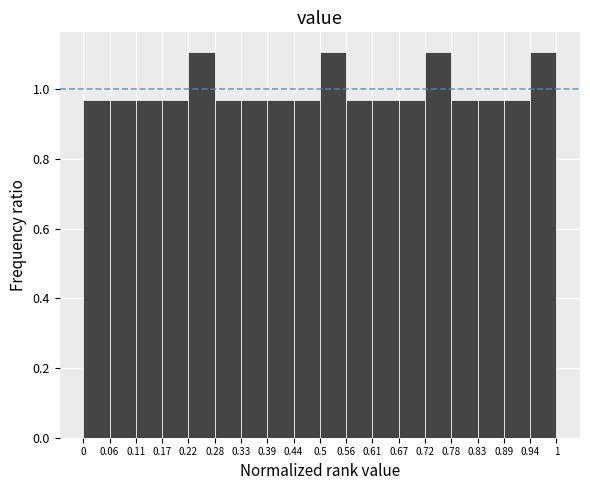

Reading left to right, list every bar in this chart as the range it spans on the x-axis followed by its height. The values are not printed on the chart, so give them approximately, as read against the axis.

0 to 0.06: 0.96
0.06 to 0.11: 0.96
0.11 to 0.17: 0.96
0.17 to 0.22: 0.96
0.22 to 0.28: 1.10
0.28 to 0.33: 0.96
0.33 to 0.39: 0.96
0.39 to 0.44: 0.96
0.44 to 0.5: 0.96
0.5 to 0.56: 1.10
0.56 to 0.61: 0.96
0.61 to 0.67: 0.96
0.67 to 0.72: 0.96
0.72 to 0.78: 1.10
0.78 to 0.83: 0.96
0.83 to 0.89: 0.96
0.89 to 0.94: 0.96
0.94 to 1: 1.10